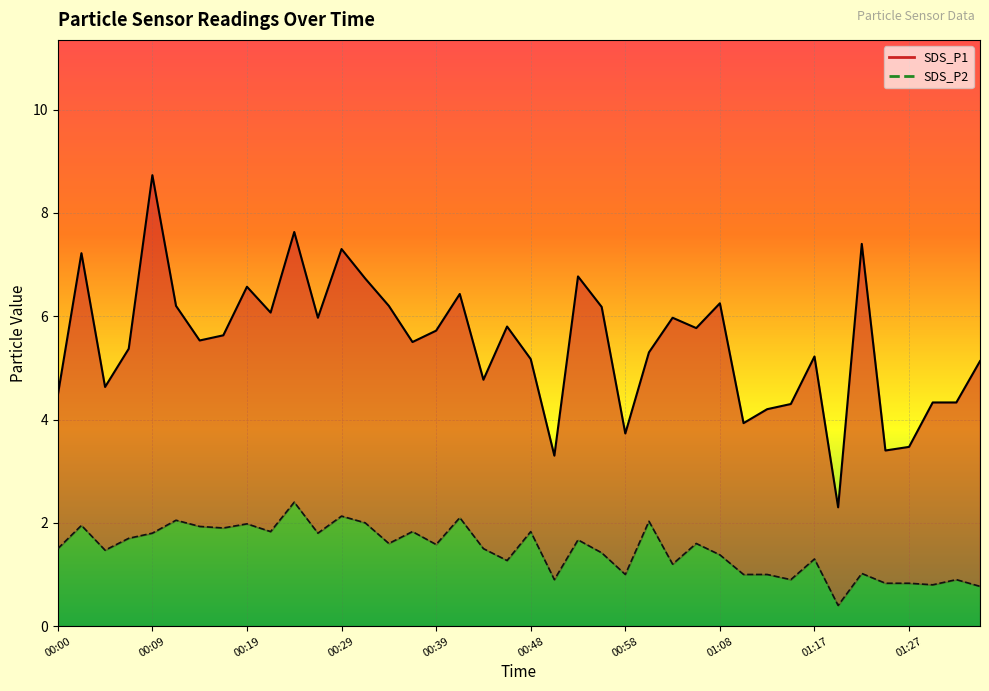

Between 14 and 15, which series saw the biggest shift?

SDS_P1 line